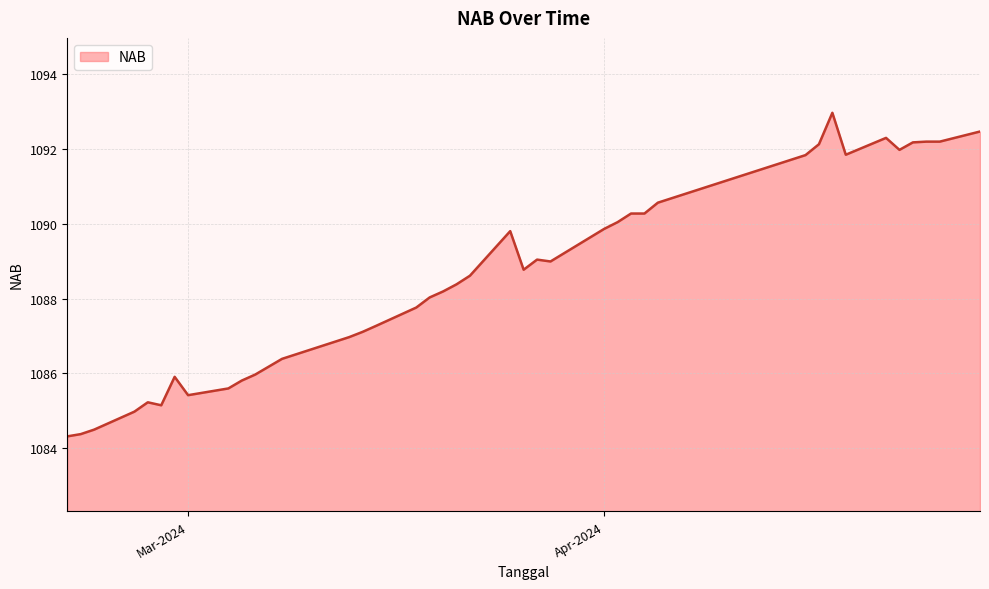

What is the maximum value shown in the chart?

1093.0